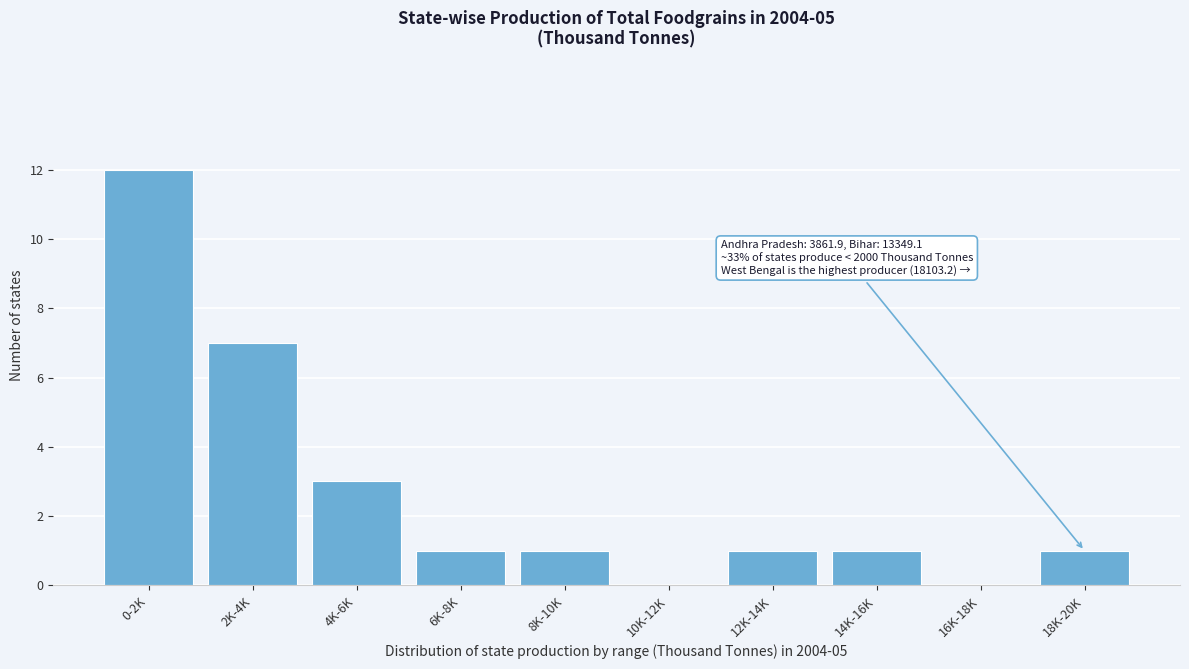

Reading left to right, list all the values displayed in this chart.

0-2K=12	2K-4K=7	4K-6K=3	6K-8K=1	8K-10K=1	10K-12K=0	12K-14K=1	14K-16K=1	16K-18K=0	18K-20K=1